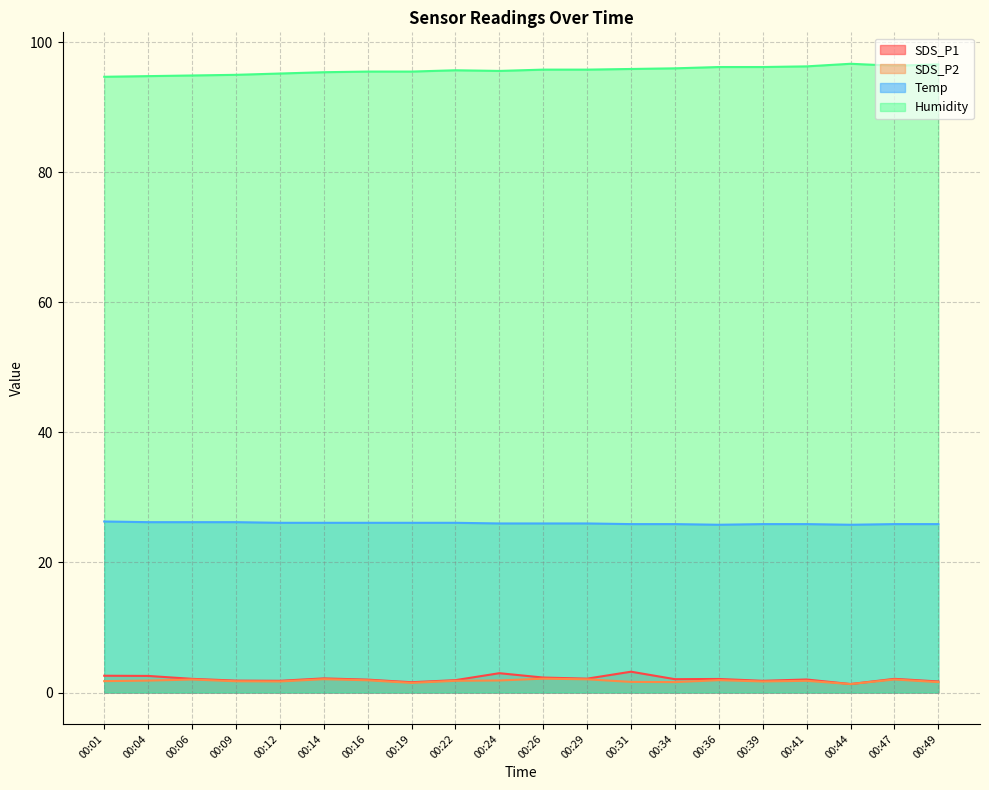

What is the approximate value of SDS_P2 at 00:36?

1.9